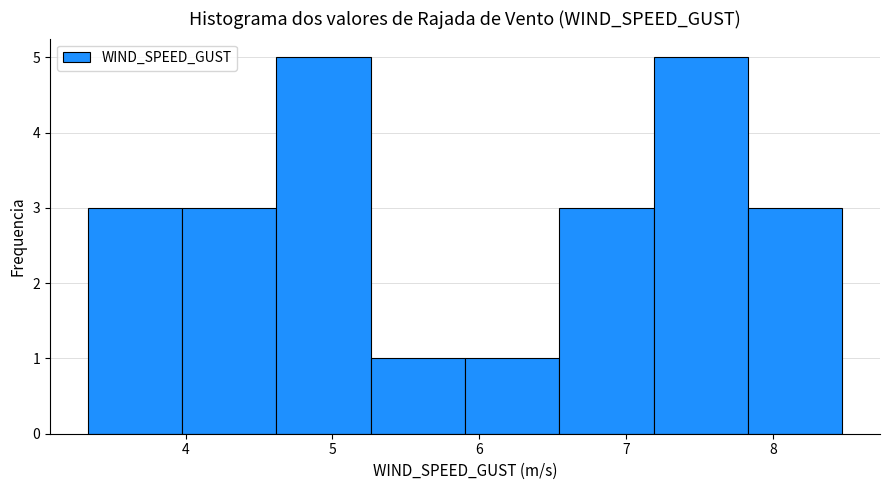

Reading left to right, transcribe this chart: for each bar, give the range it covers on the x-axis and its height. Neither the bar edges nor the heights are printed on the chart, so give them approximately, as read against the axes.

3.3 to 4.0: 3
4.0 to 4.6: 3
4.6 to 5.3: 5
5.3 to 5.9: 1
5.9 to 6.5: 1
6.5 to 7.2: 3
7.2 to 7.8: 5
7.8 to 8.5: 3